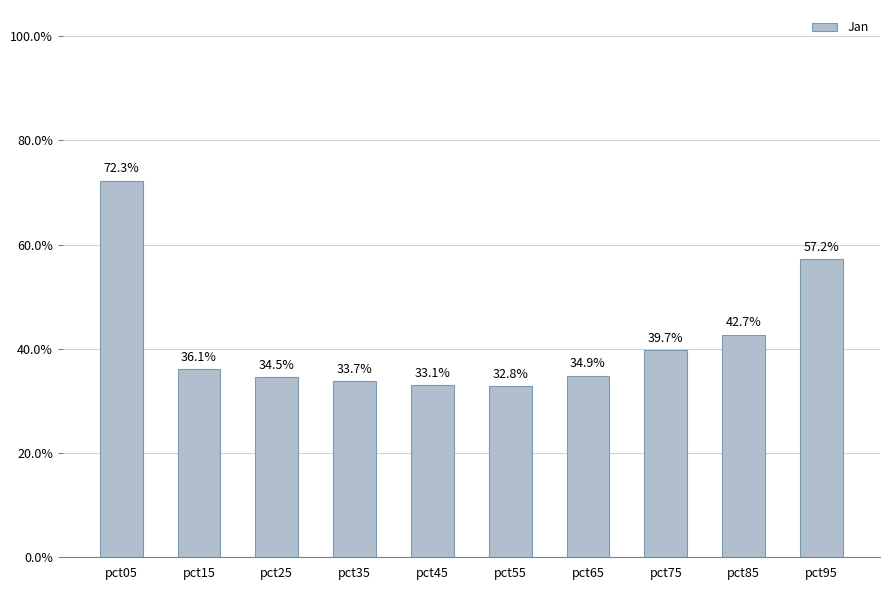

The value at pct85 is 0.2. True or false?

False